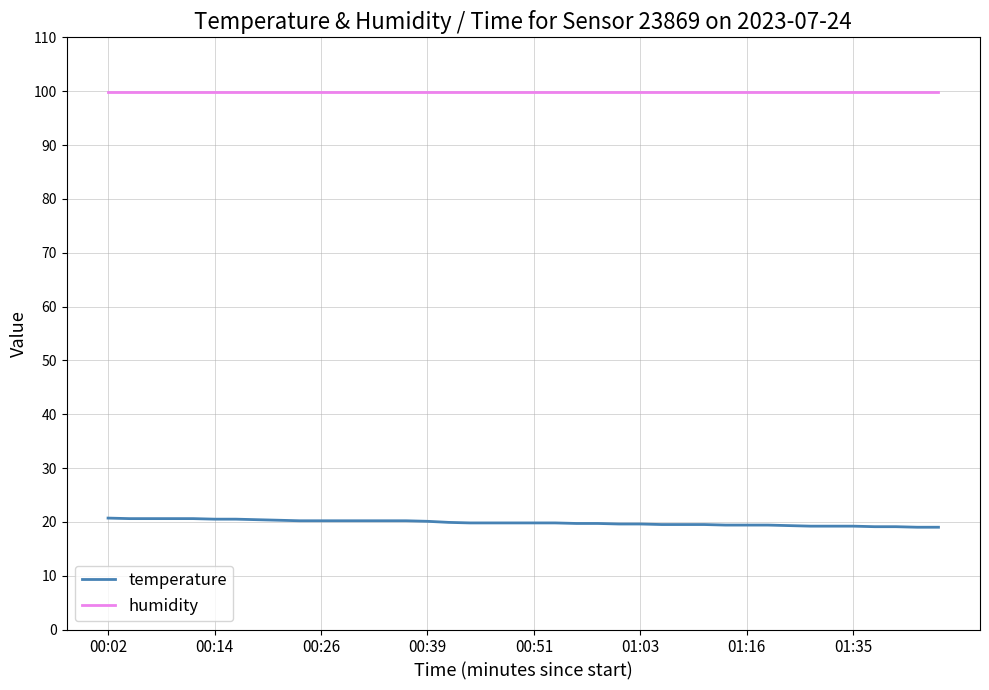

Rank the series by their maximum value, from highest to lowest.

humidity, temperature